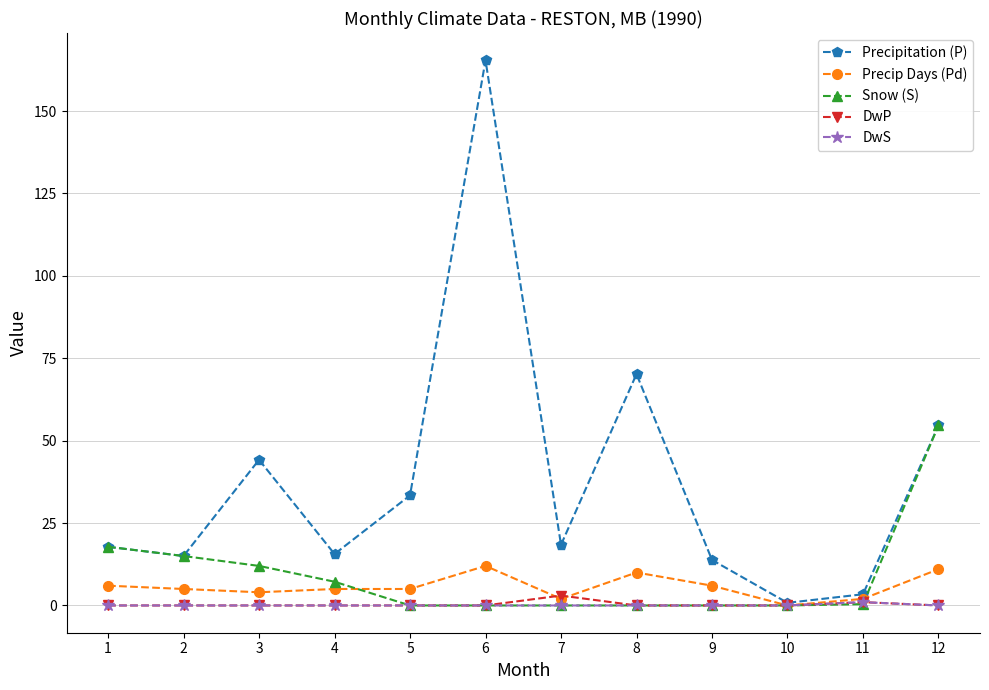

In Precipitation (P), how many points are higher than both neighbors (excluding endpoints)?

3